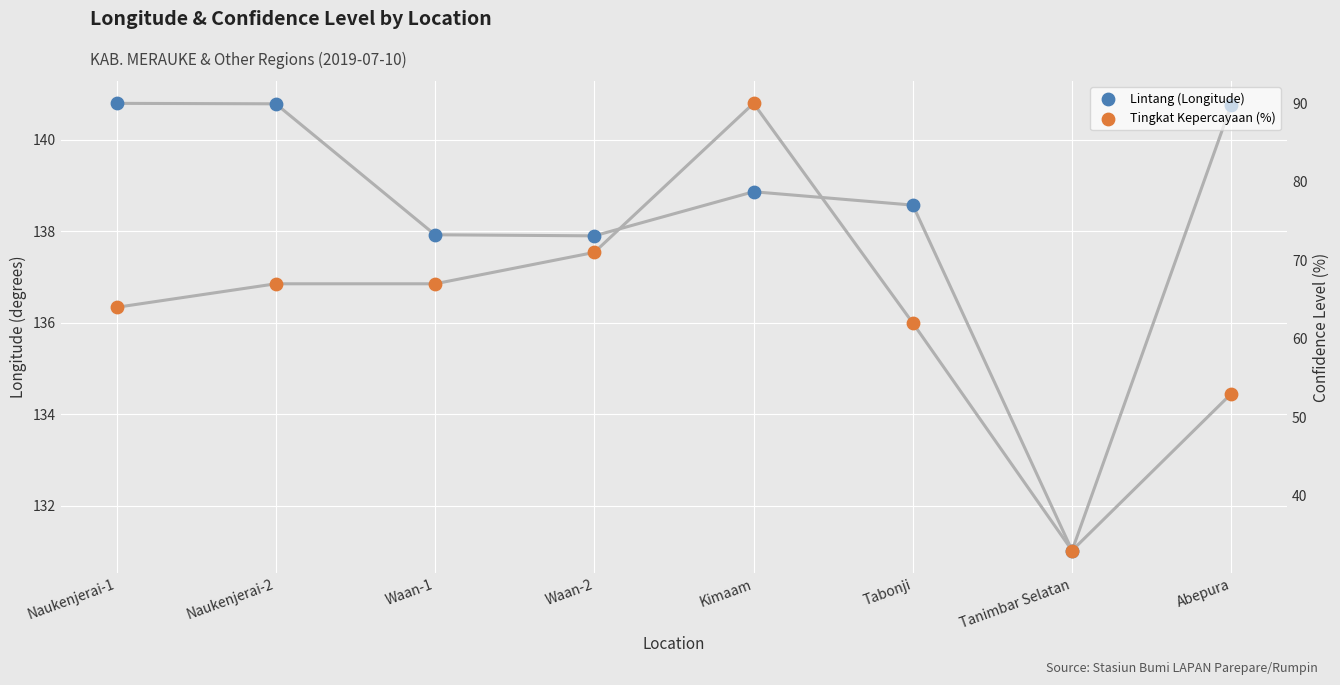

At which category is the sum across all series the highest?

Kimaam